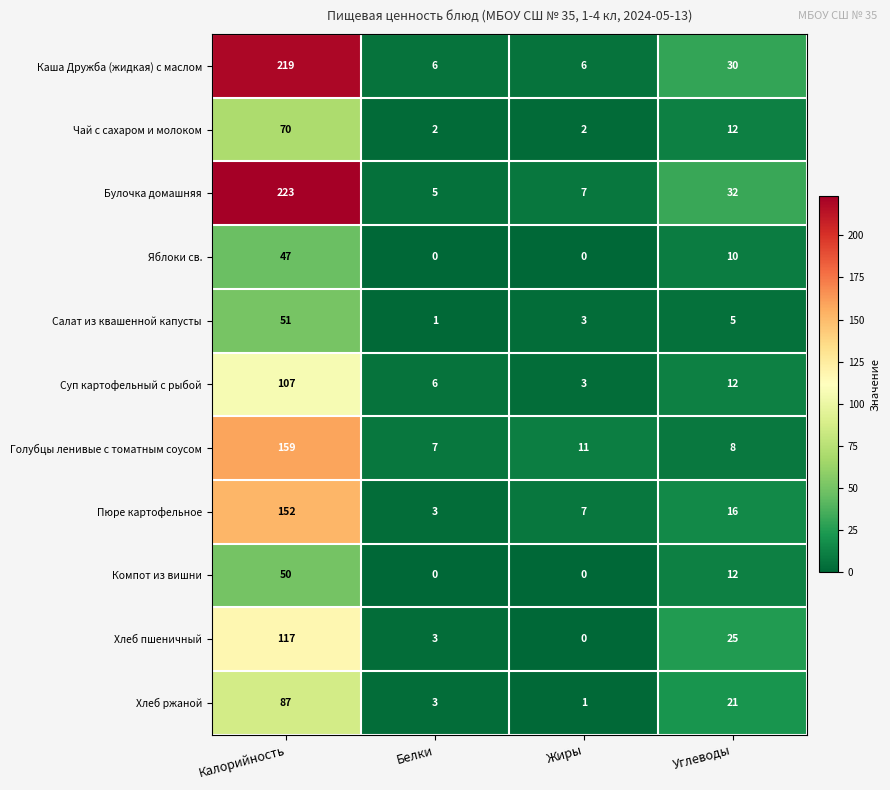

What is the average value of the Булочка домашняя series?

67